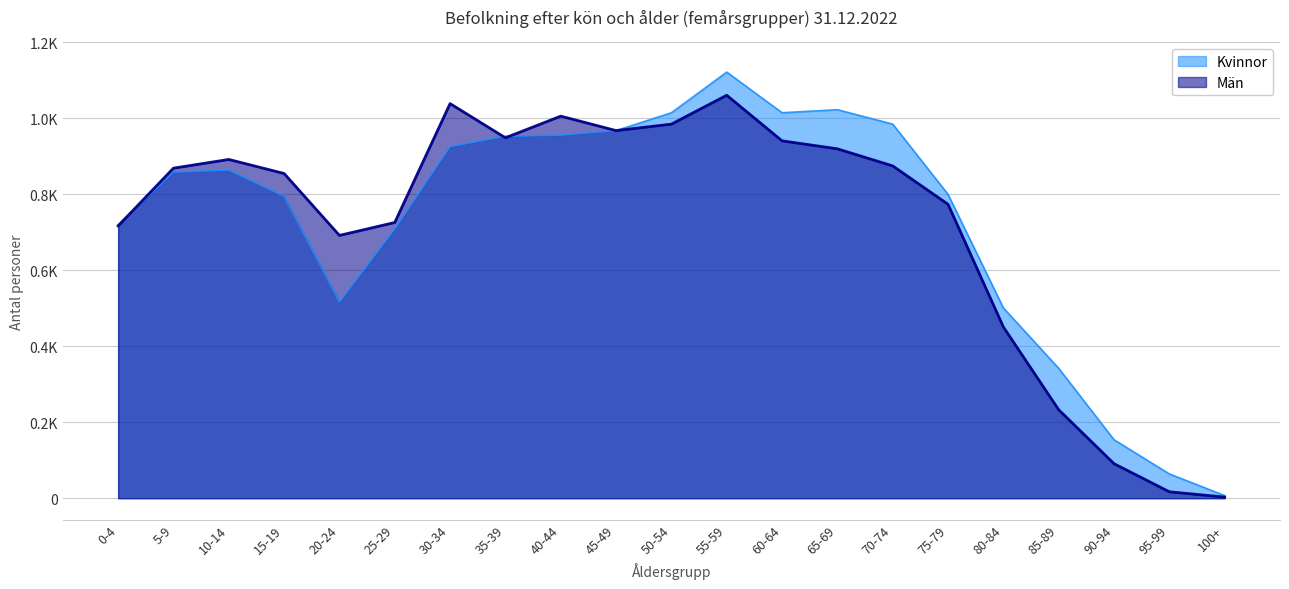

What position from the right is 35-39?

14